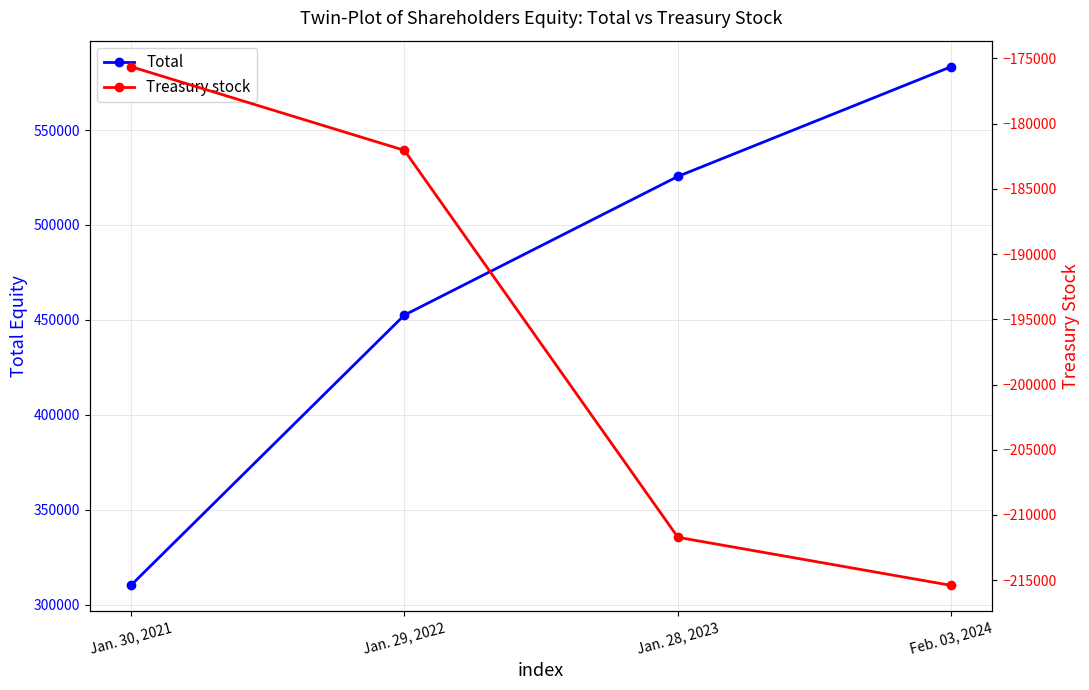

Count the Total values in the range 452533 to 583389.

3